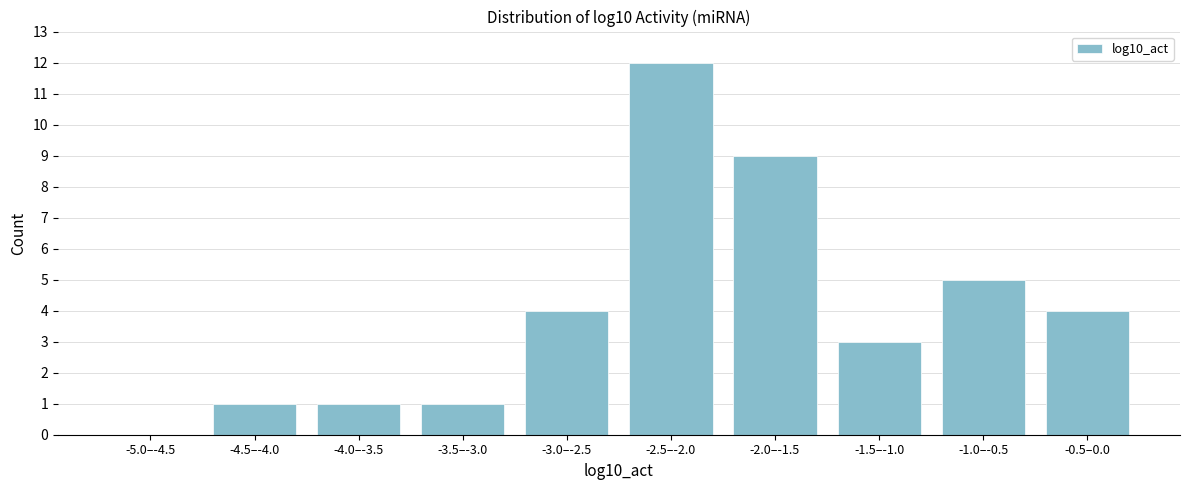

Reading right to left, list all the values displayed in this chart.

-0.5–0.0=4	-1.0–-0.5=5	-1.5–-1.0=3	-2.0–-1.5=9	-2.5–-2.0=12	-3.0–-2.5=4	-3.5–-3.0=1	-4.0–-3.5=1	-4.5–-4.0=1	-5.0–-4.5=0